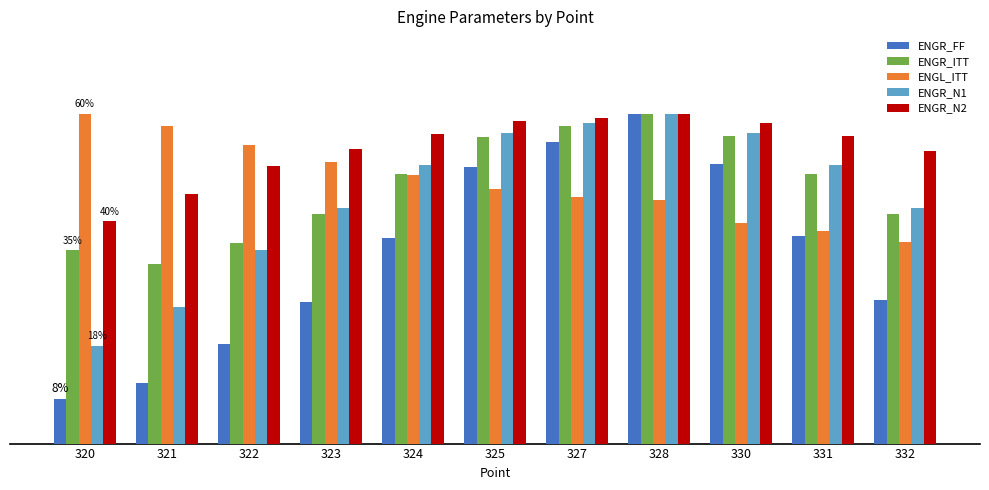

What are all the series names shown in the legend?

ENGR_FF, ENGR_ITT, ENGL_ITT, ENGR_N1, ENGR_N2